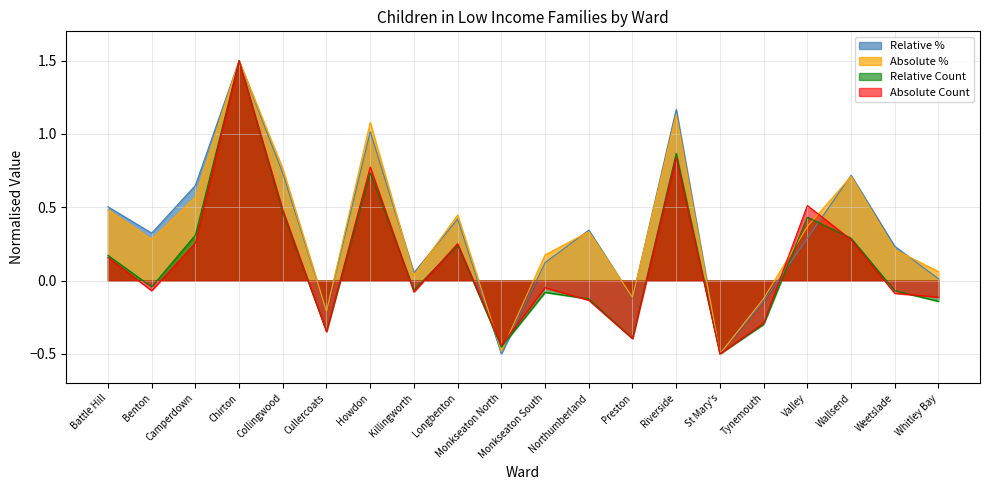

What is the value of the Relative % point at the 14th from the left?

1.2